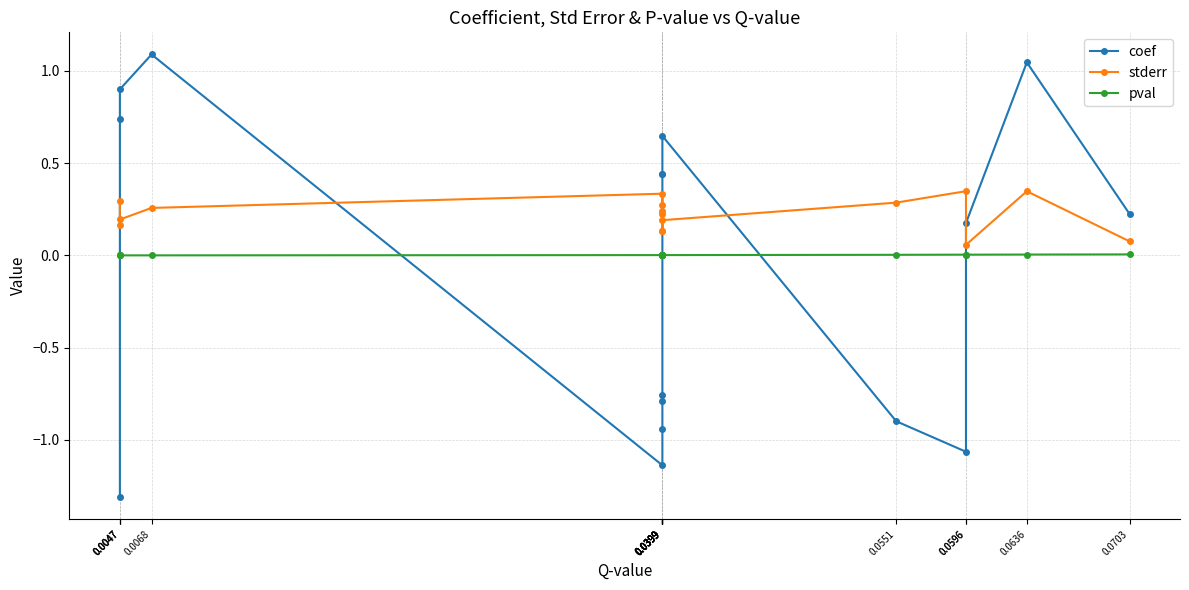

Which series has the largest total across all categories?

stderr